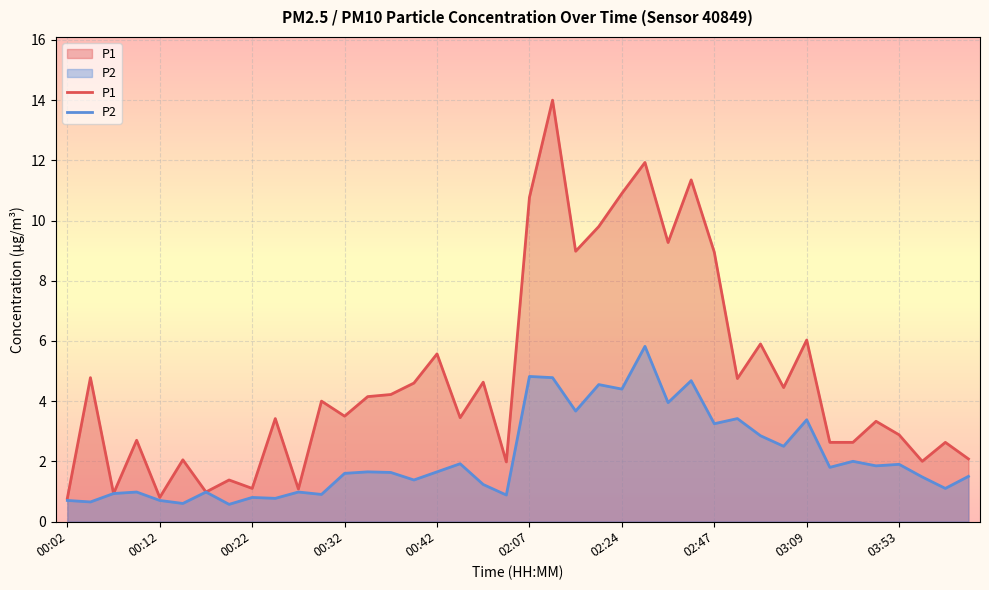

What is the spread (max minus min) of values at 00:32?

1.9